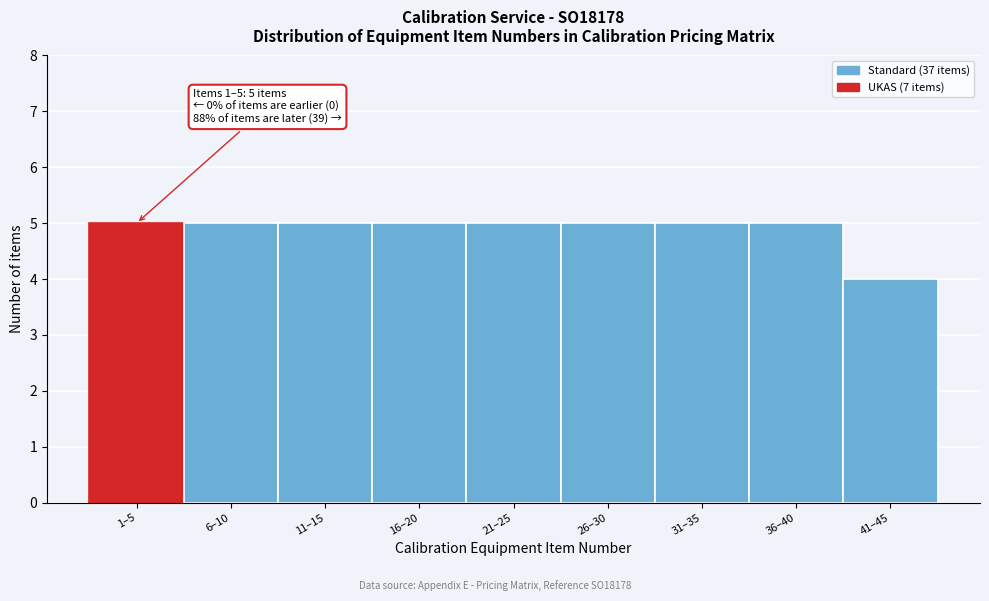

Reading left to right, list all the values displayed in this chart.

1–5=5	6–10=5	11–15=5	16–20=5	21–25=5	26–30=5	31–35=5	36–40=5	41–45=4